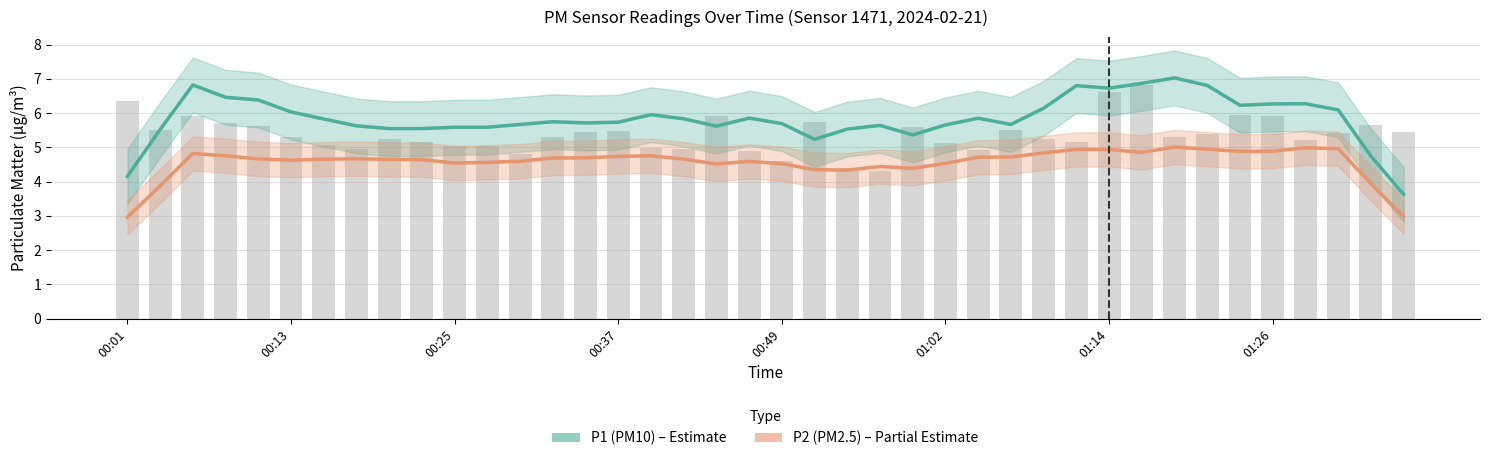

Between 25 and 29, which series saw the biggest shift?

P1 (PM10)